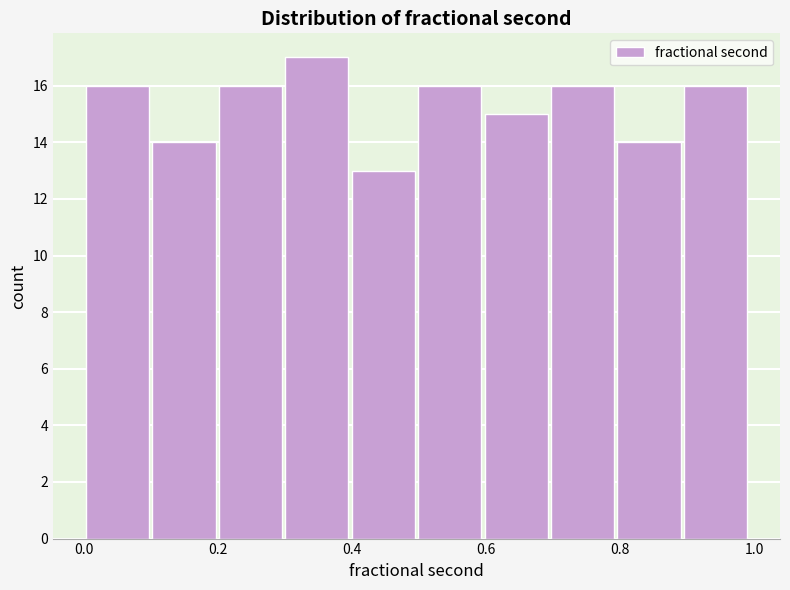

Reading left to right, transcribe this chart: for each bar, give the range it covers on the x-axis and its height. Neither the bar edges nor the heights are printed on the chart, so give them approximately, as read against the axes.

0.0 to 0.1: 16
0.1 to 0.2: 14
0.2 to 0.3: 16
0.3 to 0.4: 17
0.4 to 0.5: 13
0.5 to 0.6: 16
0.6 to 0.7: 15
0.7 to 0.8: 16
0.8 to 0.9: 14
0.9 to 1.0: 16